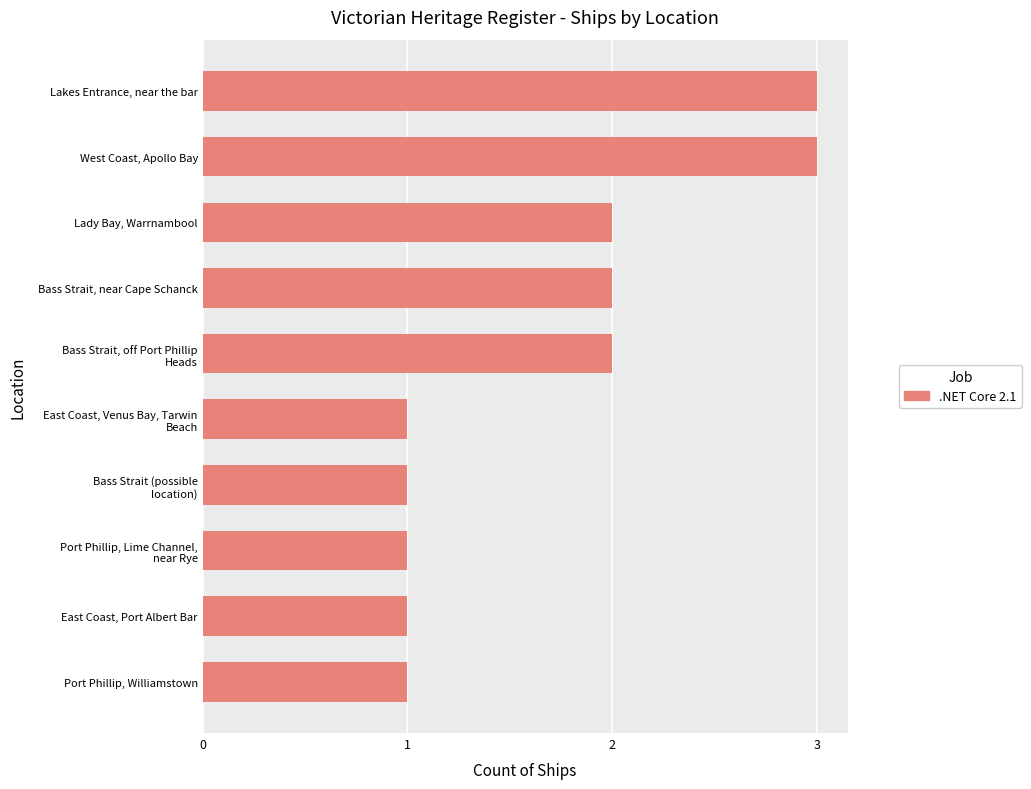

Reading top to bottom, what are all the values shown in this chart?

3	3	2	2	2	1	1	1	1	1